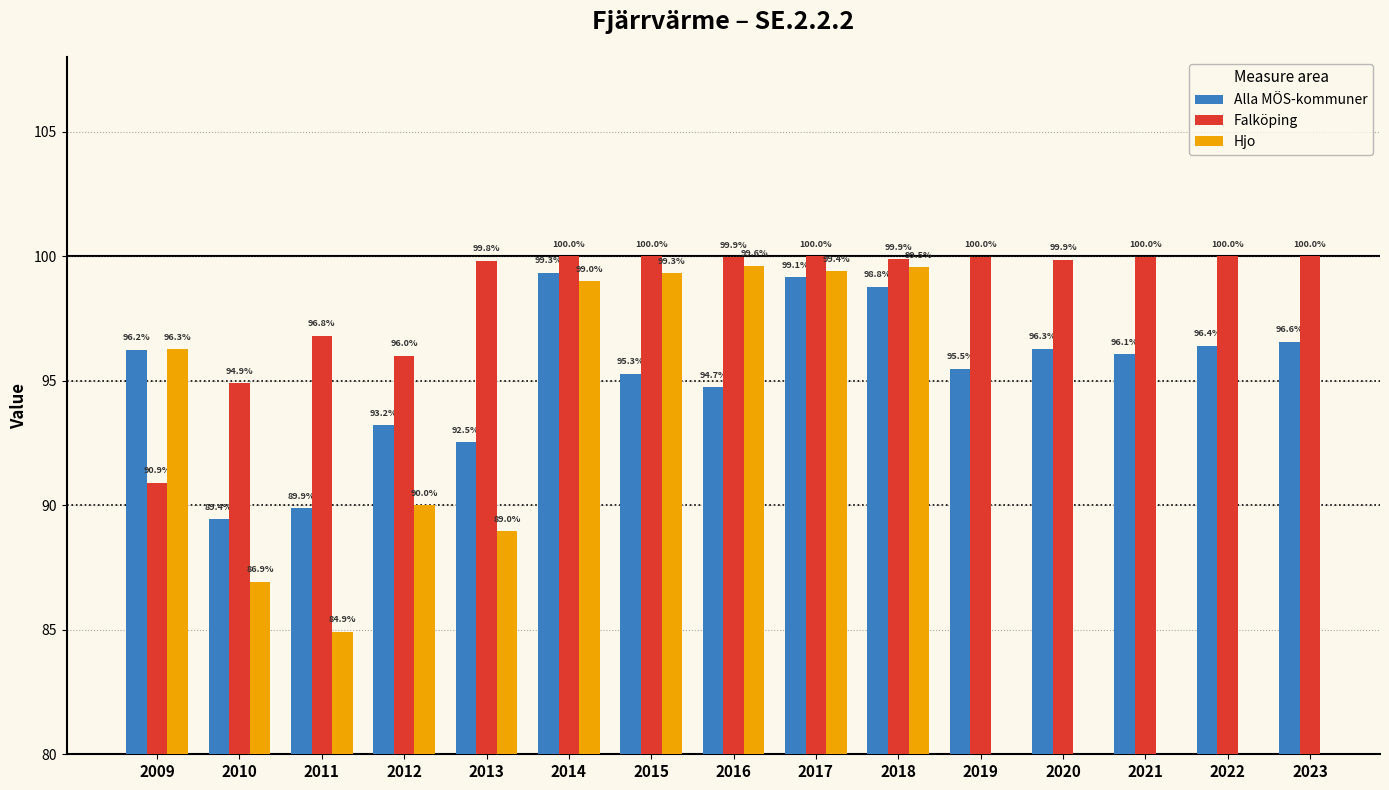

What is the average value of the Alla MÖS-kommuner series?

95.3